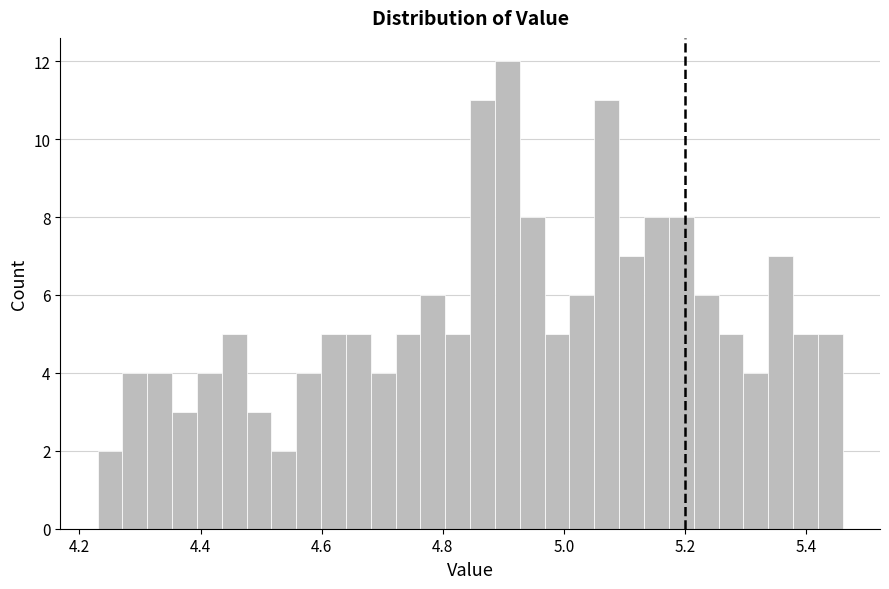

Read against the x-axis, roughly where is the centre of the tallest bar?

4.90